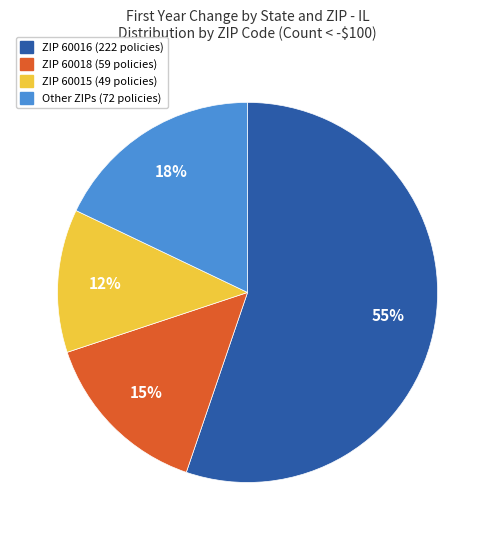

To the nearest percent, what is the difference between the largest and smallest slice percentages?

43%